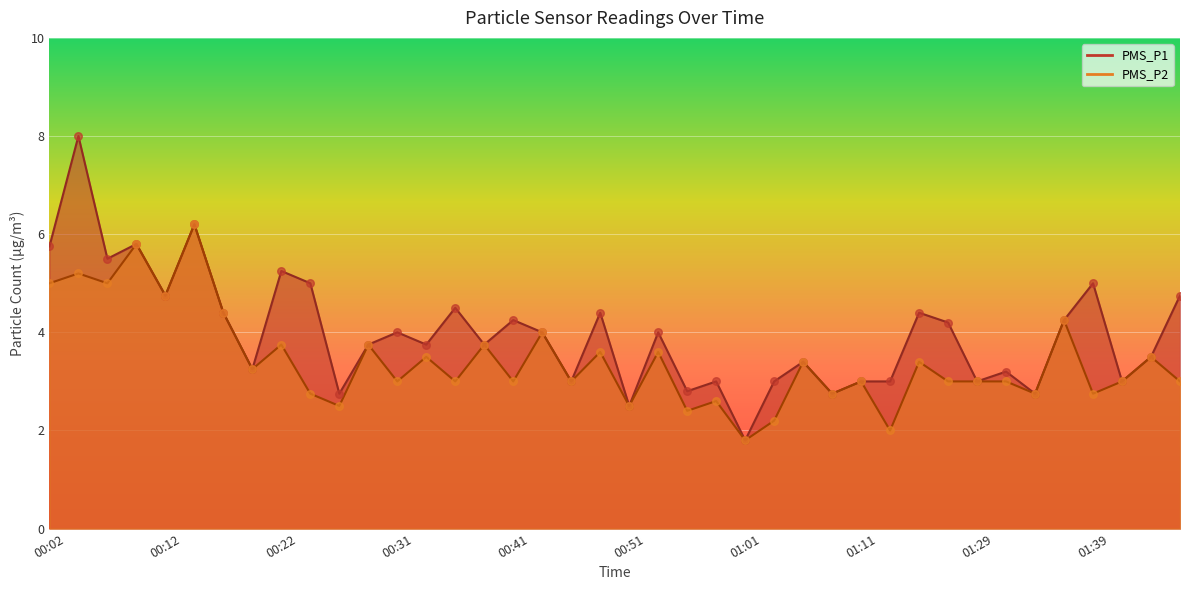

At which category is the sum across all series the highest?

00:04